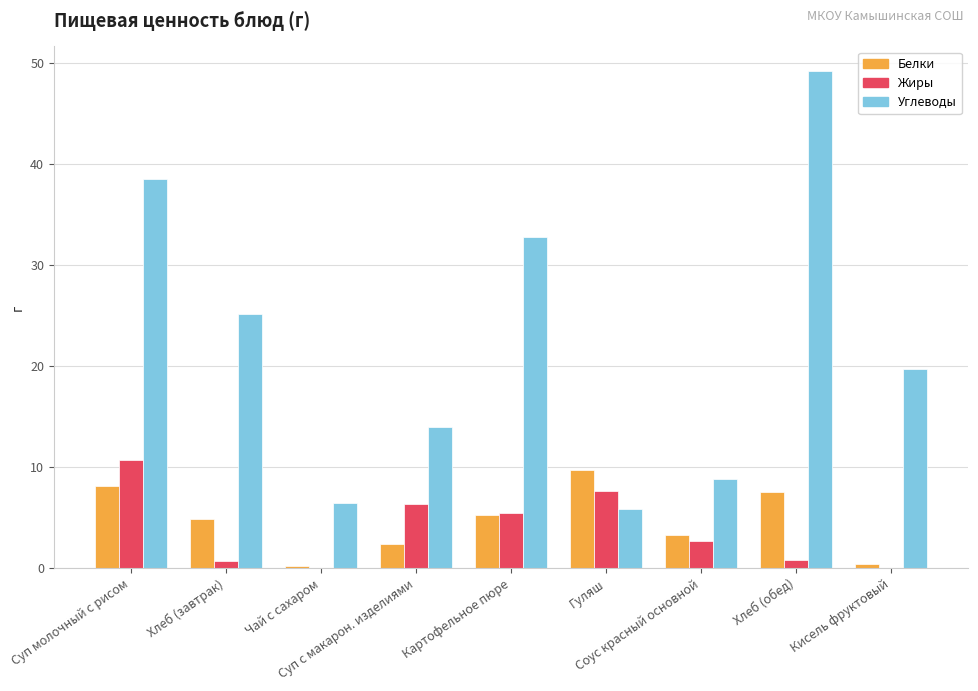

What is the maximum value for Углеводы?

49.2